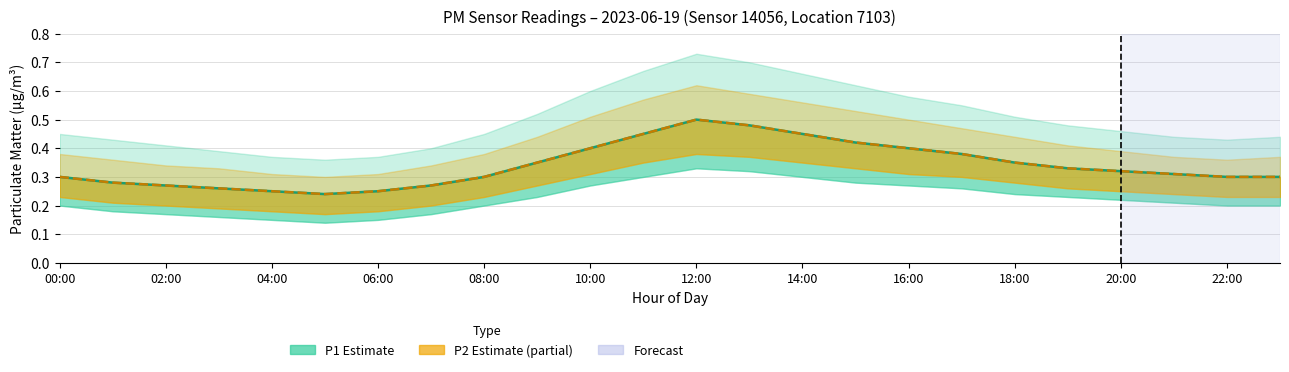

The value of P2 (Estimate based on partial data) at 12:00 is 0.8. True or false?

False